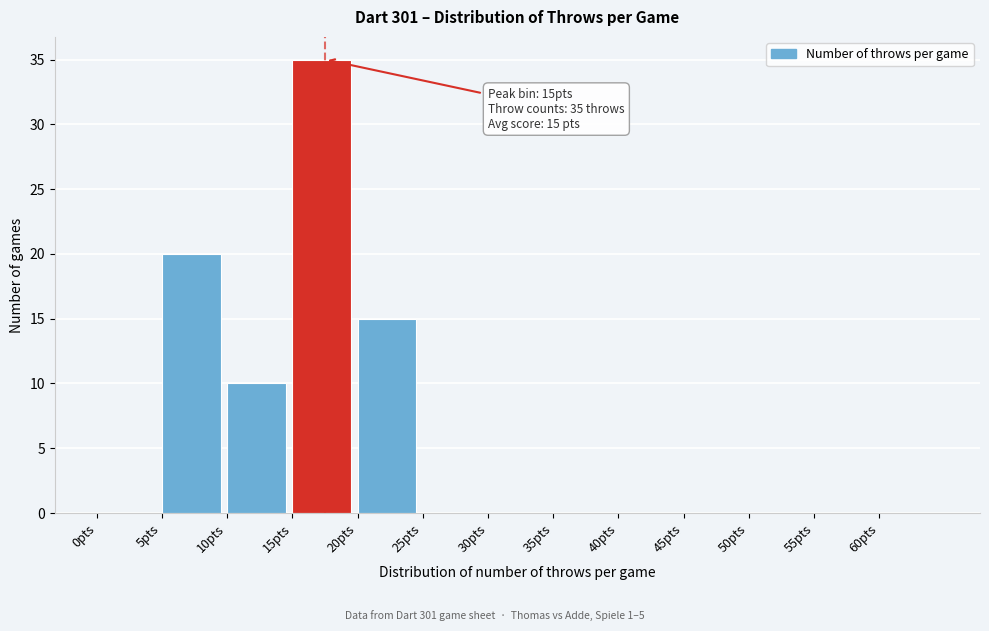

Over which range of the x-axis is the bar tallest?

15 to 20